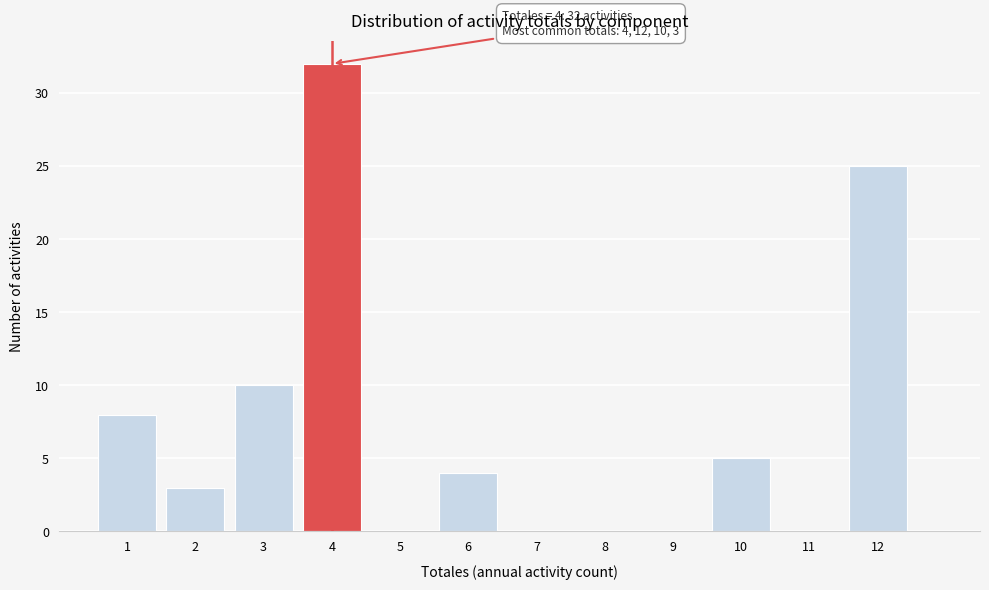

Over which range of the x-axis is the bar tallest?

3.5 to 4.5